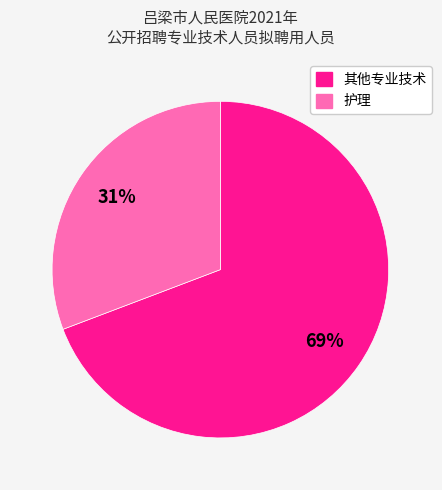

Does any single category account for the majority?

Yes